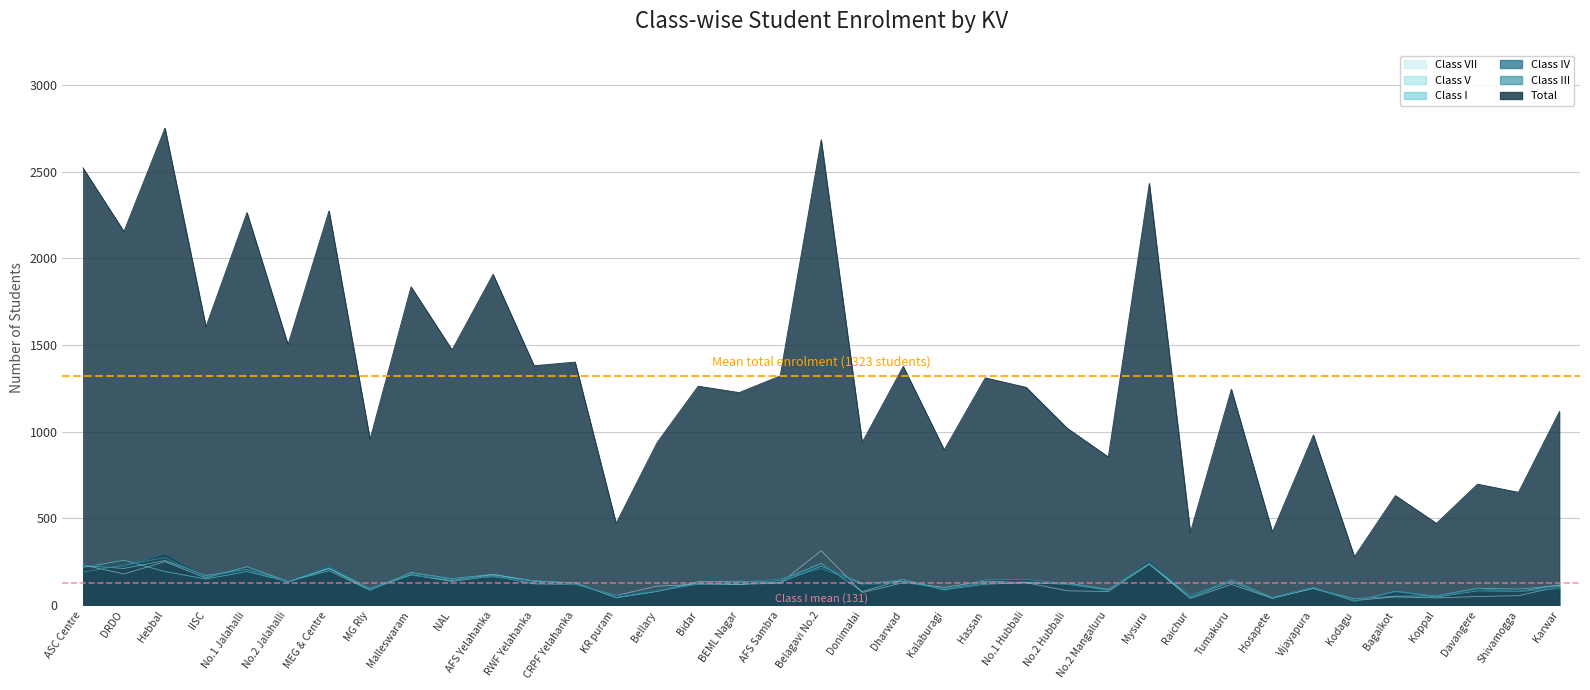

How many lines are shown in the chart?

2